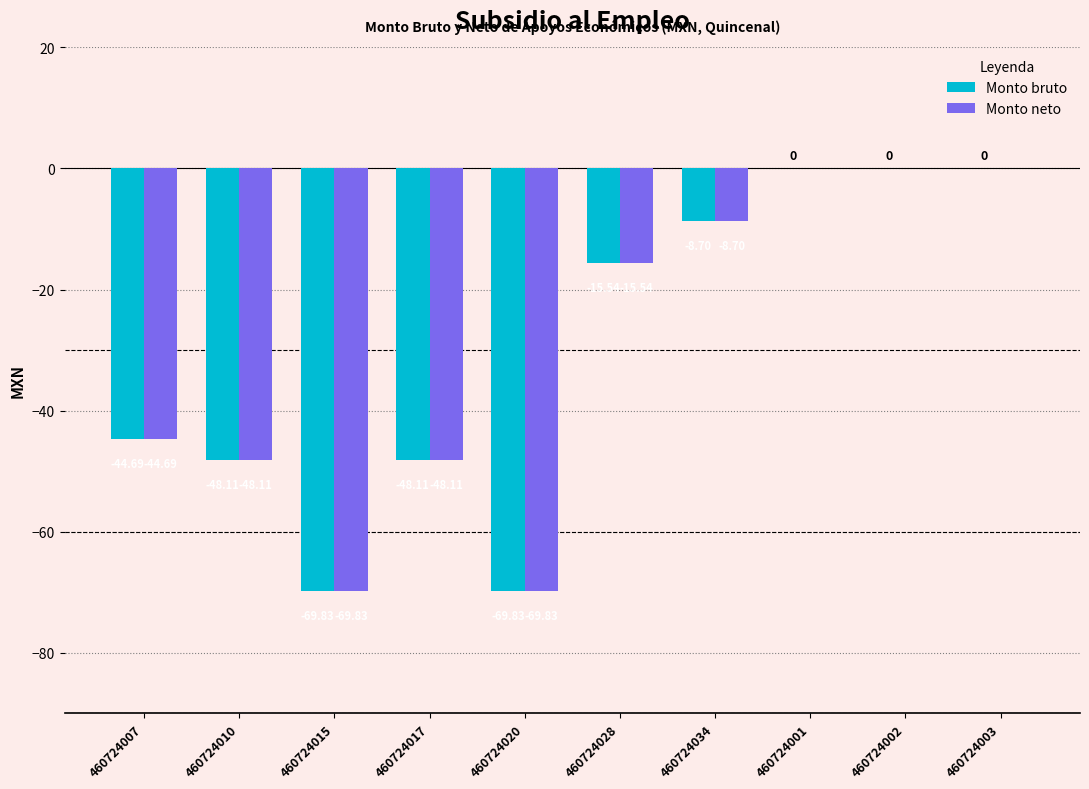

What is the sum of the Monto bruto values at 460724017 and 460724001?

-48.1